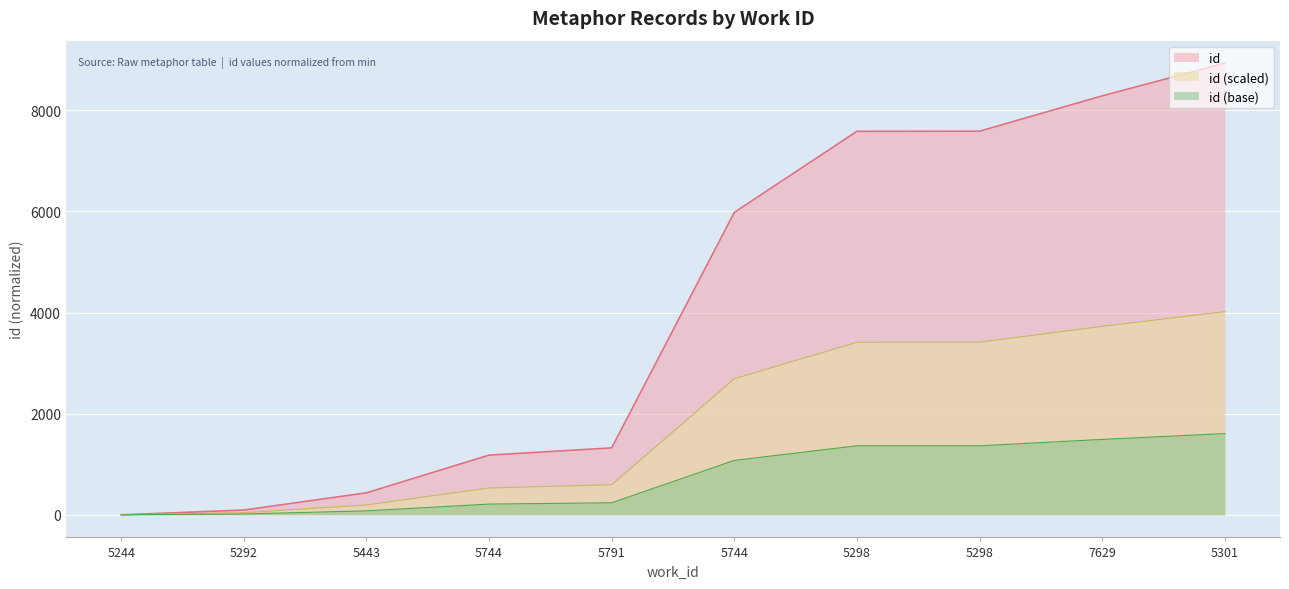

What is the label of the 1st point from the right?

5301